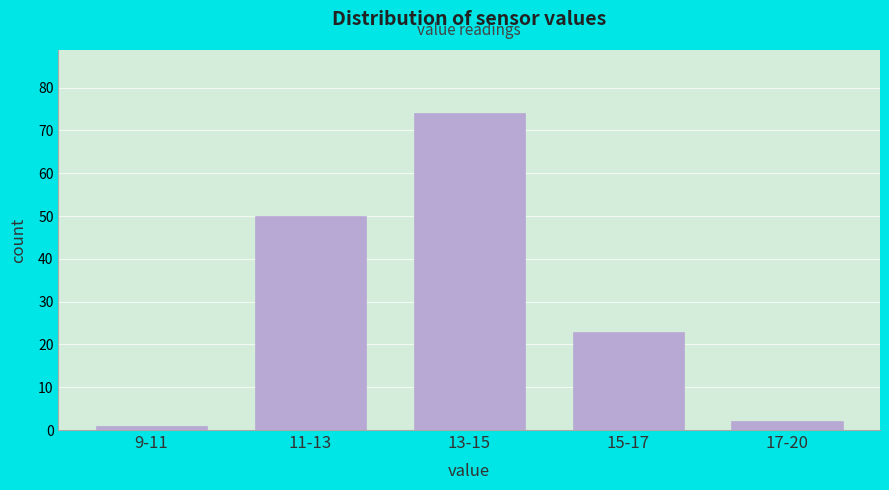

Reading right to left, what are all the values shown in this chart?

17-20=2	15-17=23	13-15=74	11-13=50	9-11=1